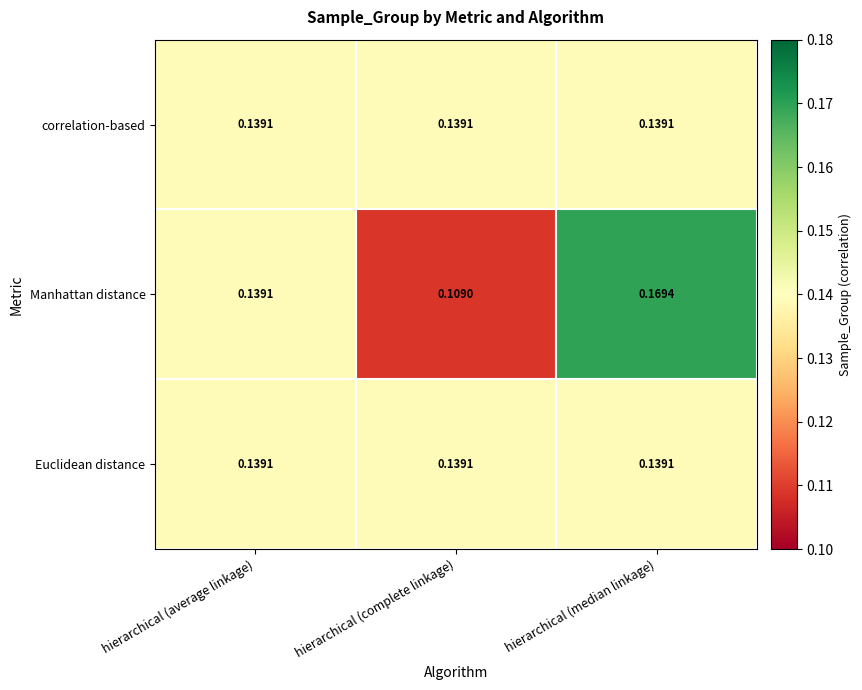

Which series changed the most between hierarchical (average linkage) and hierarchical (complete linkage)?

Manhattan distance